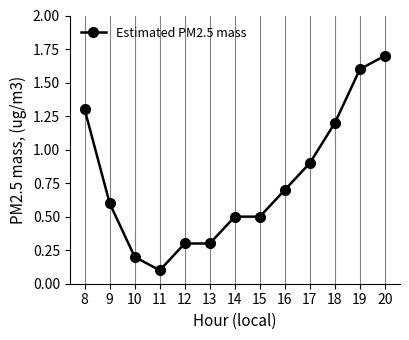

At which label is the value closest to 0?

11